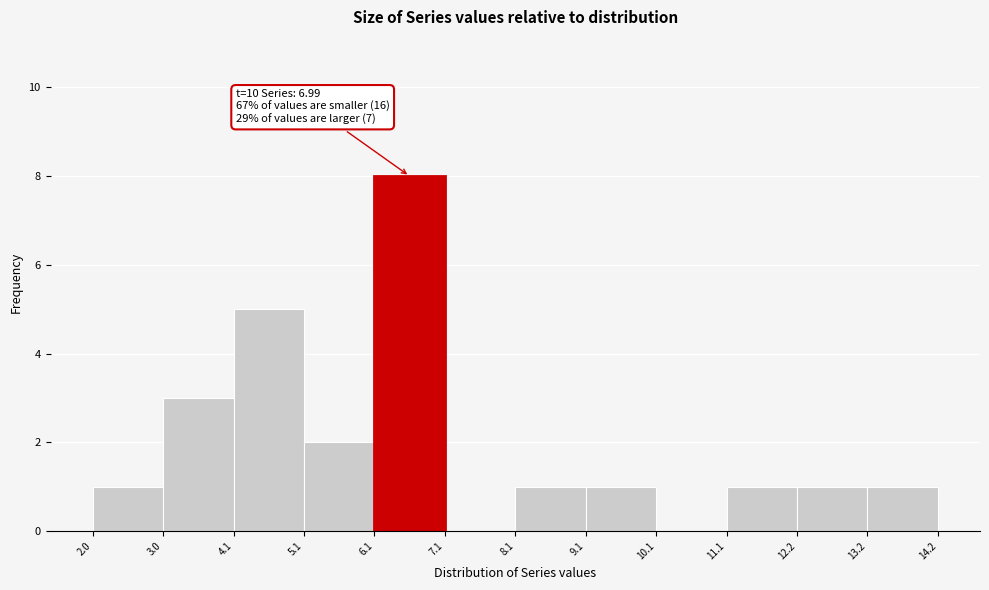

Which range on the x-axis has the tallest bar?

6.1 to 7.1